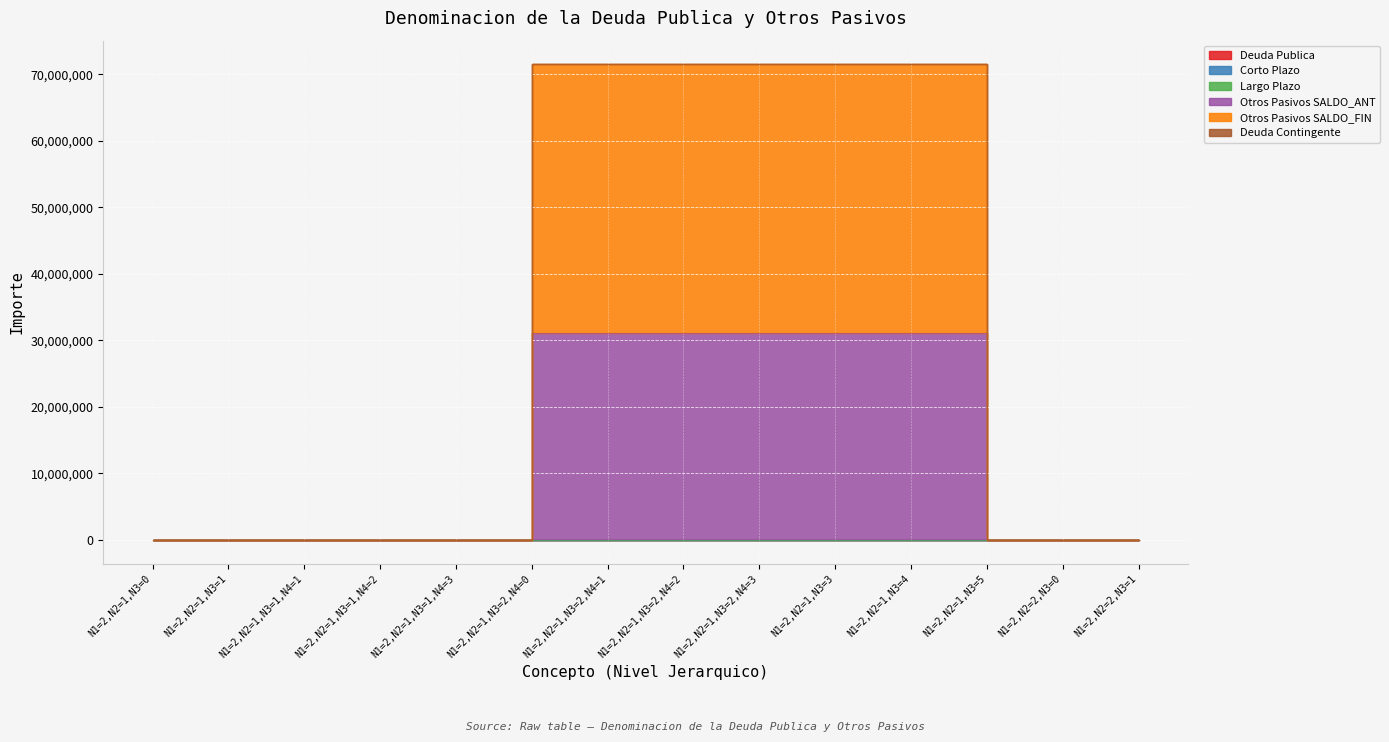

What is the maximum value shown in the chart?

40404981